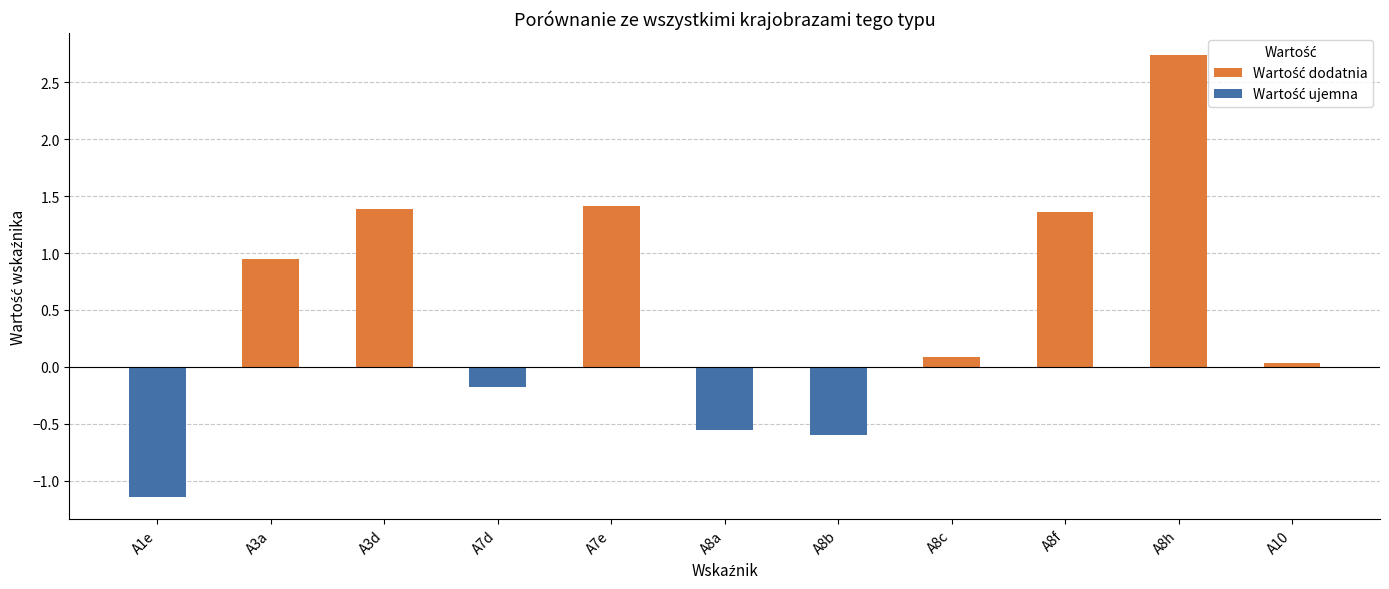

What are all the series names shown in the legend?

Wartość dodatnia, Wartość ujemna